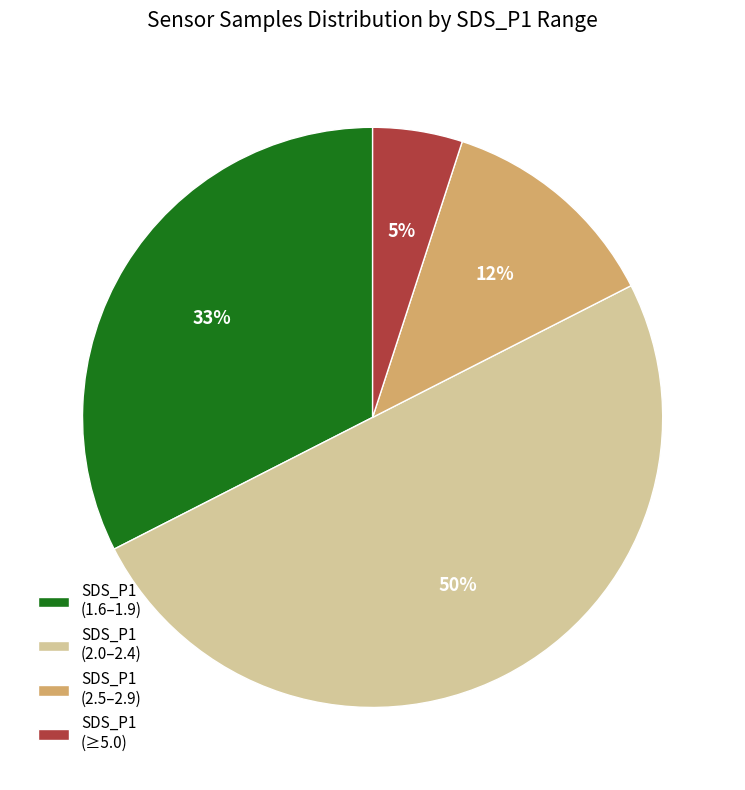

Rank the categories by value from highest to lowest.

SDS_P1 (2.0–2.4), SDS_P1 (1.6–1.9), SDS_P1 (2.5–2.9), SDS_P1 (≥5.0)